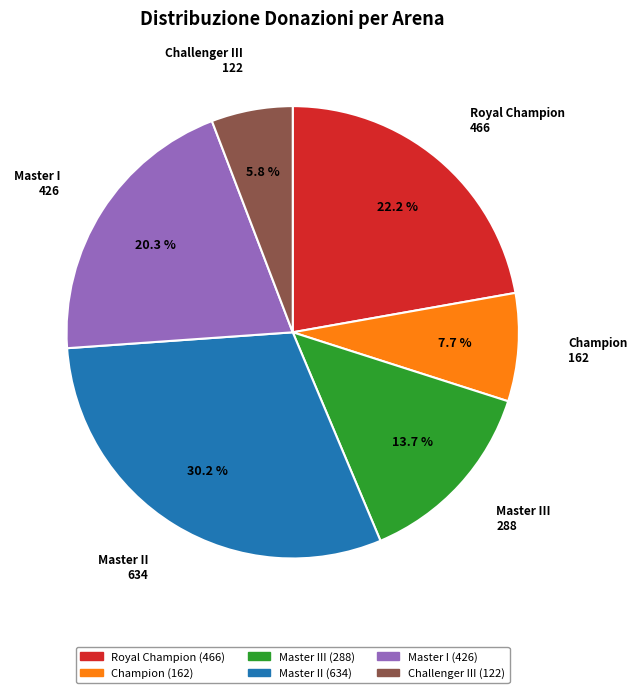

Does any single category account for the majority?

No